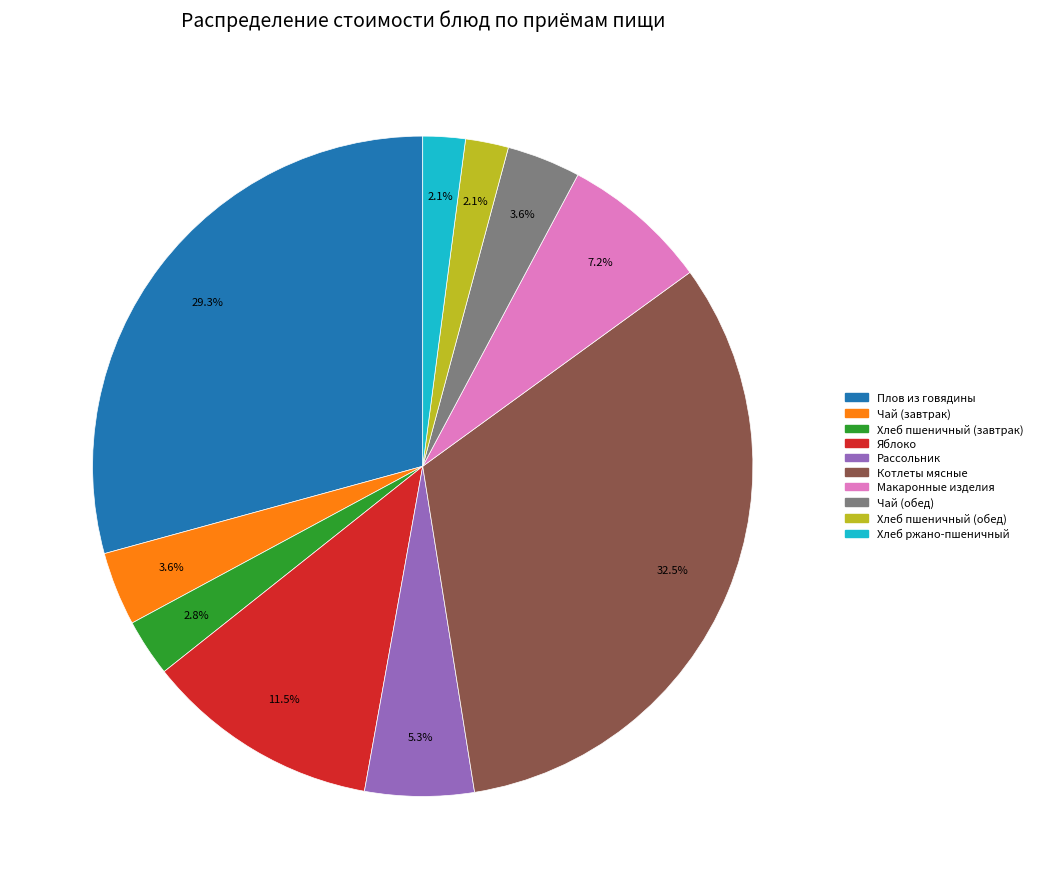

Approximately how many times larger is the value at Плов из говядины compared to Котлеты мясные?

0.9